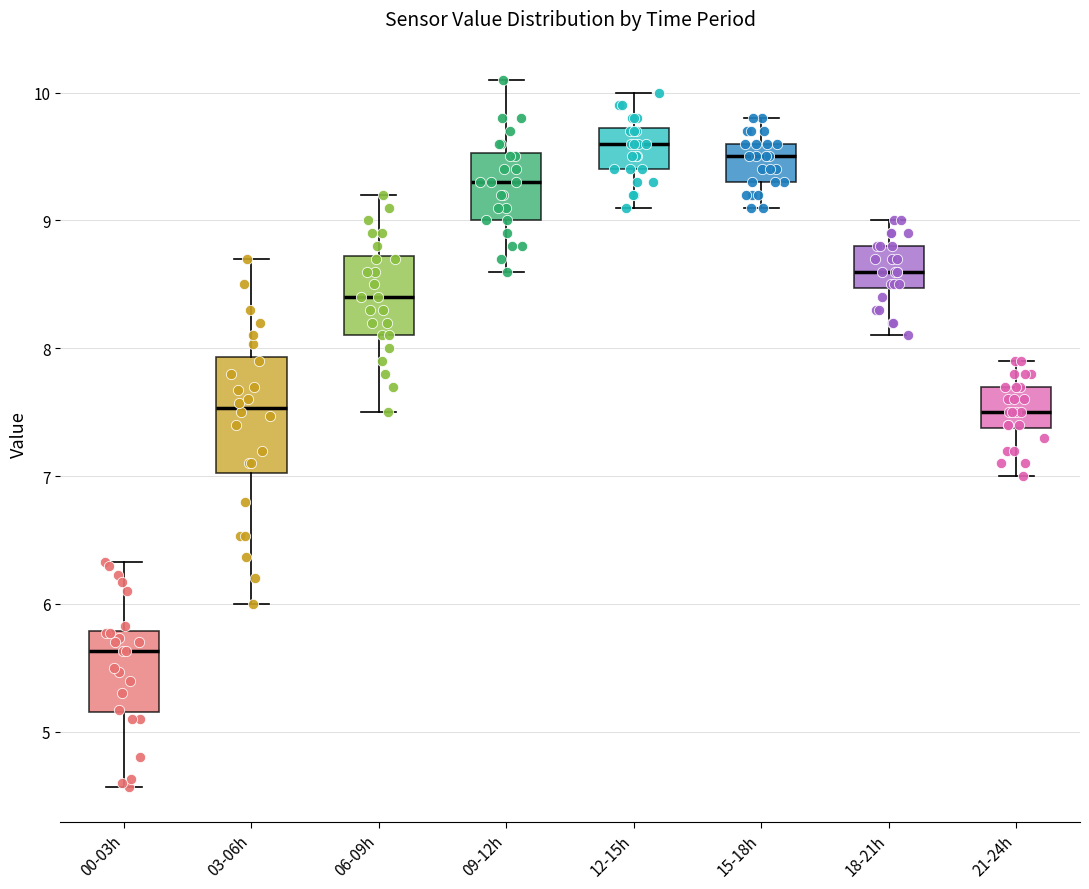

Which box is the tallest, from its lower edge to its upper edge?

03-06h